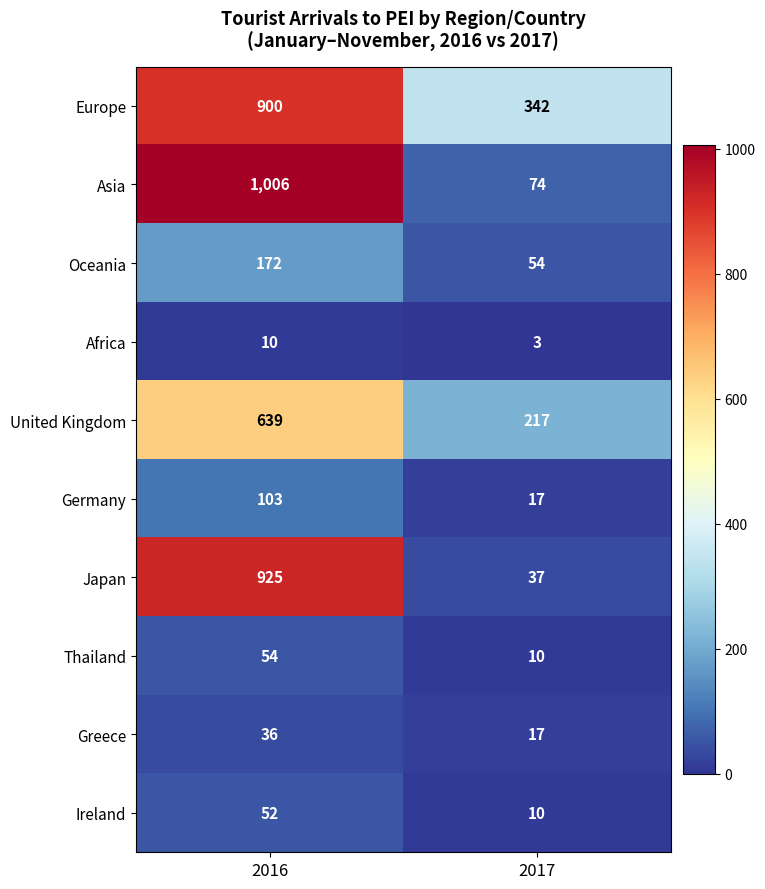

Rank the series at 2016 from lowest to highest value.

Africa, Greece, Ireland, Thailand, Germany, Oceania, United Kingdom, Europe, Japan, Asia